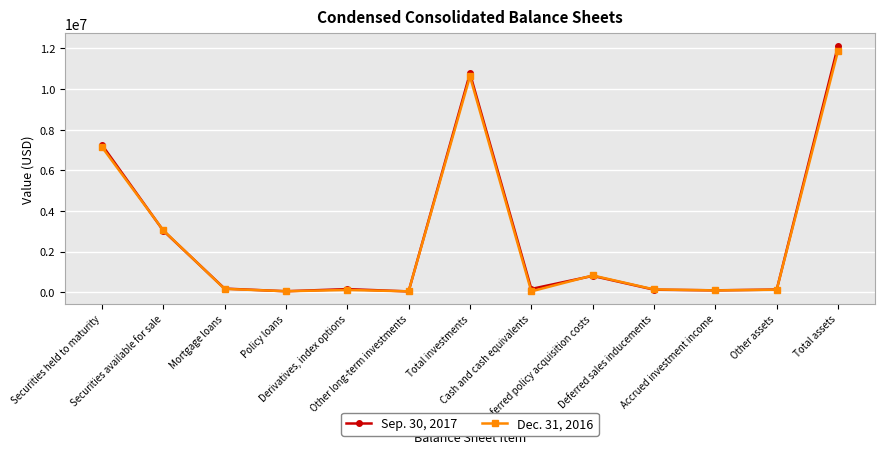

At how many categories does at least one series exceed 4217511?

3